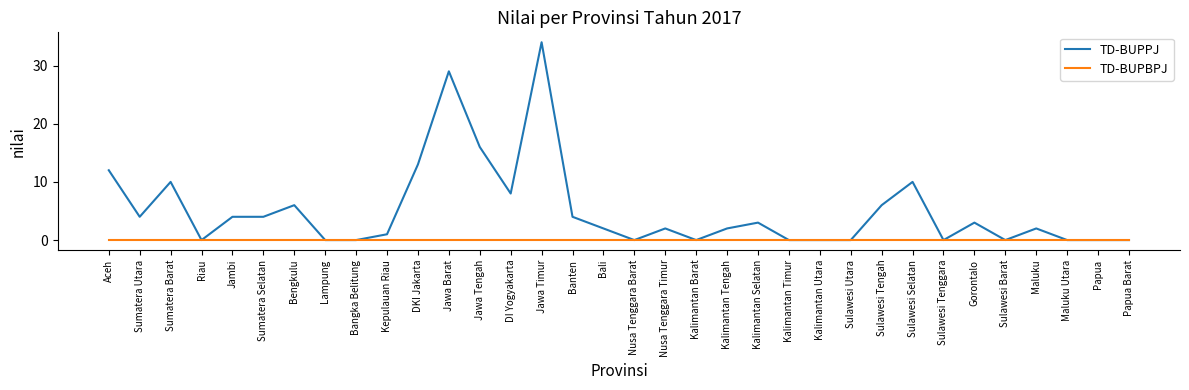

List the series in order of their peak value, highest first.

TD-BUPPJ, TD-BUPBPJ